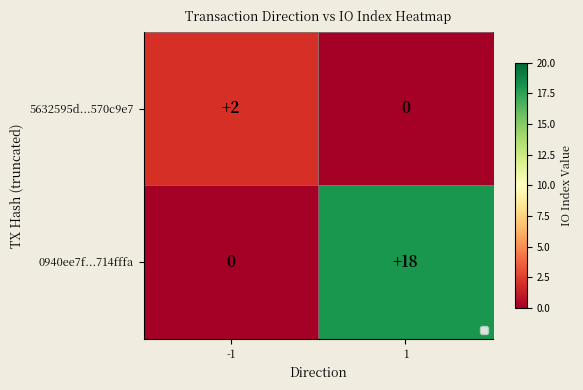

At which label does 0940ee7f...714fffa reach its peak?

1